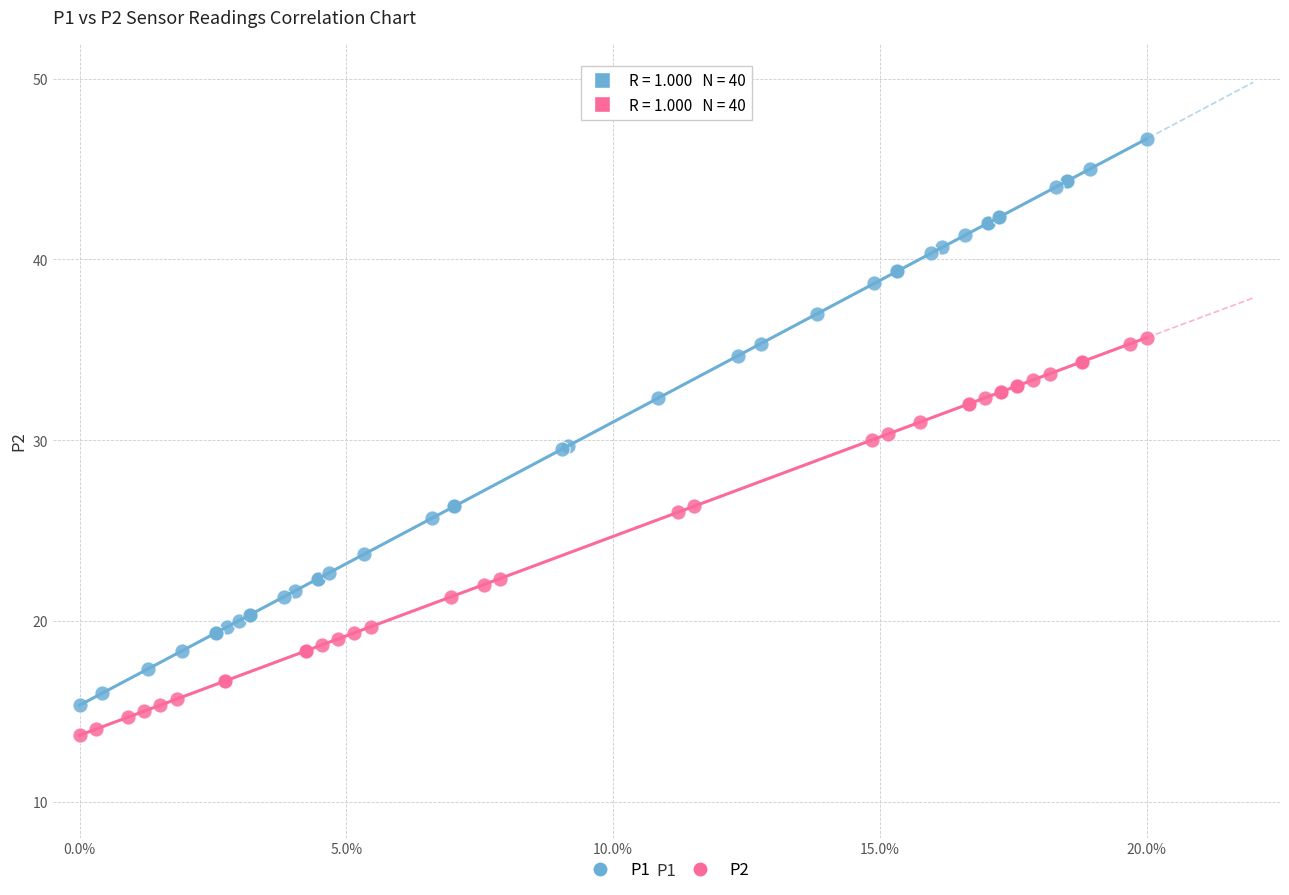

Which series reaches the maximum Y coordinate?

P1